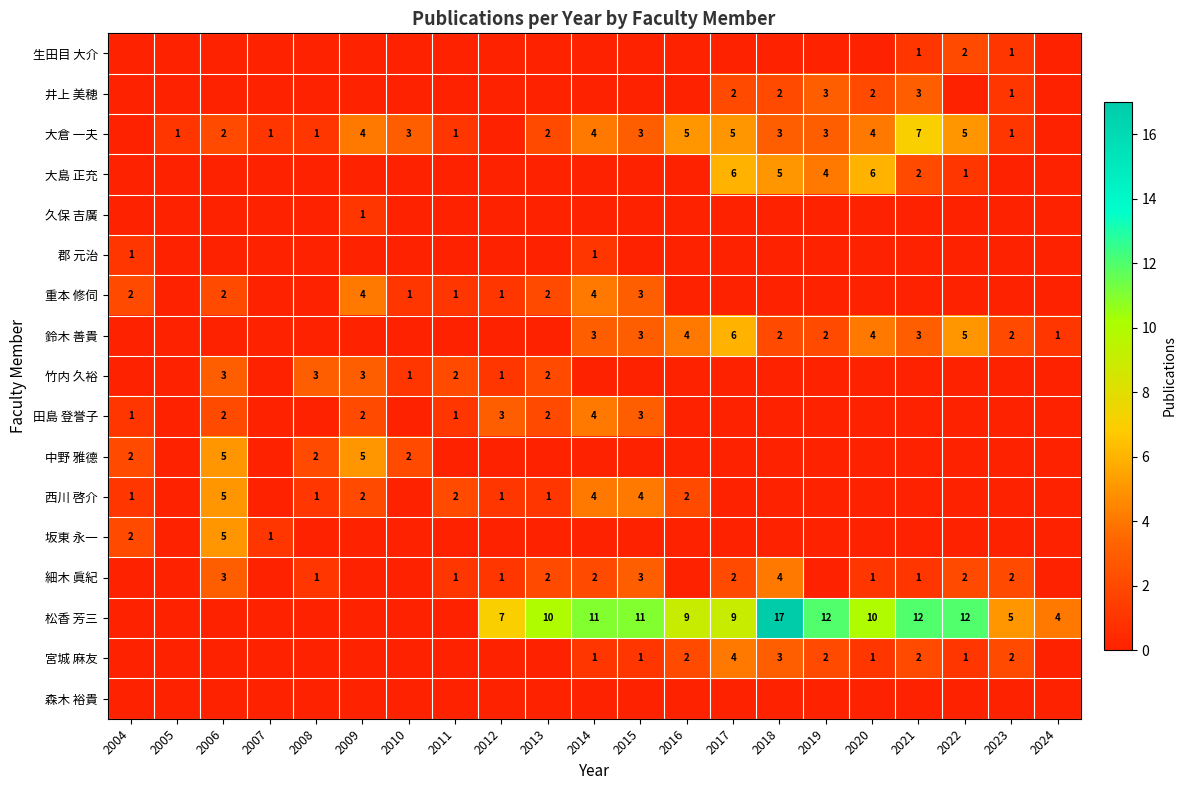

What is the sum of the 西川 啓介 values at 2009 and 2011?

4